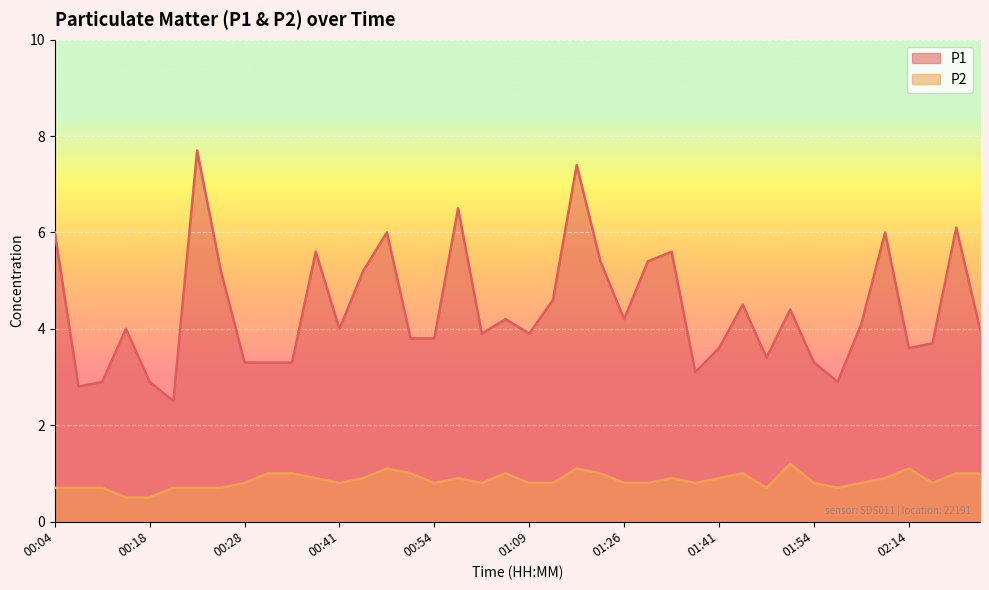

What is the label of the 25th point from the right?

00:50